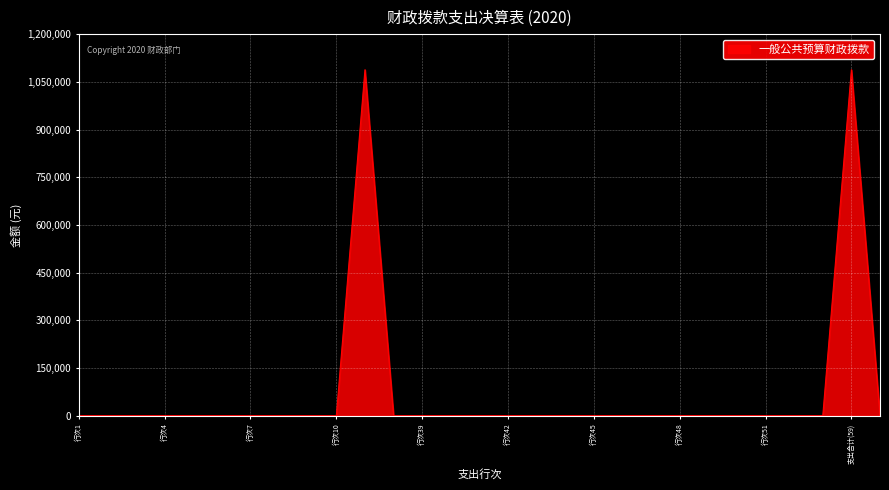

What is the difference between the maximum and minimum values?

1088017.9